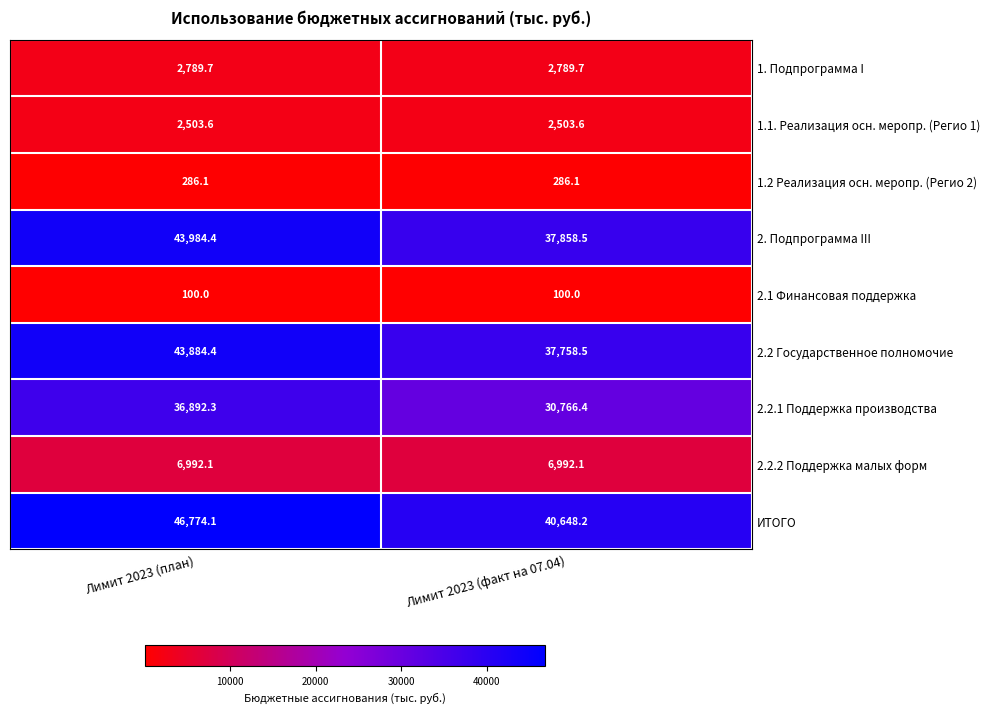

What is the spread (max minus min) of values at Лимит 2023 (план)?

46674.1